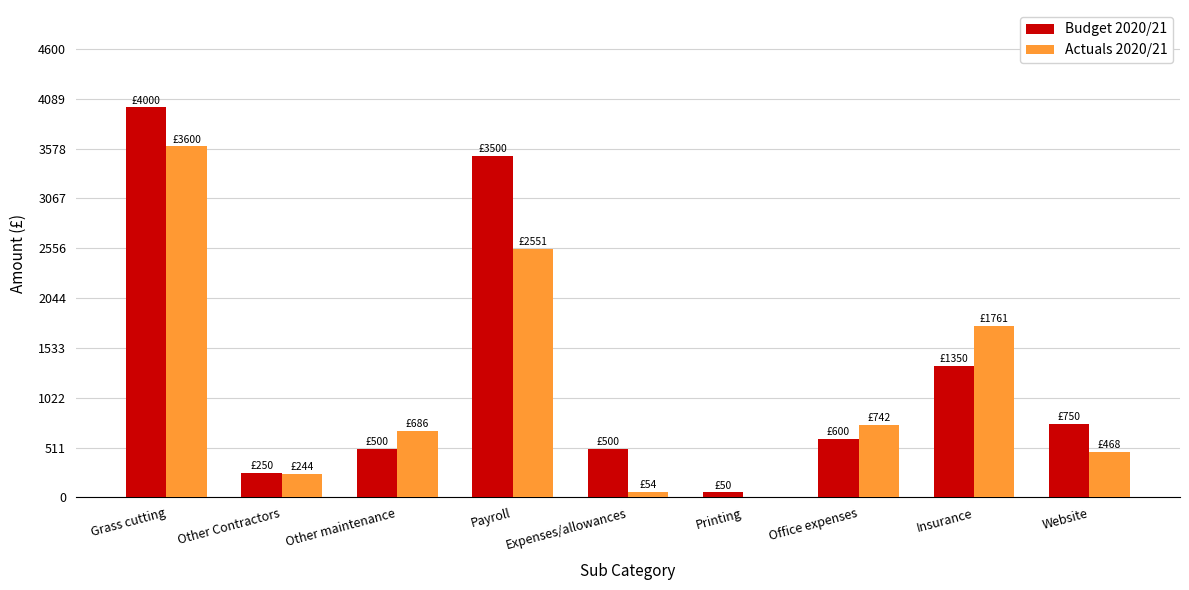

Is the value of Actuals 2020/21 at Website greater than the value of Budget 2020/21 at Office expenses?

No